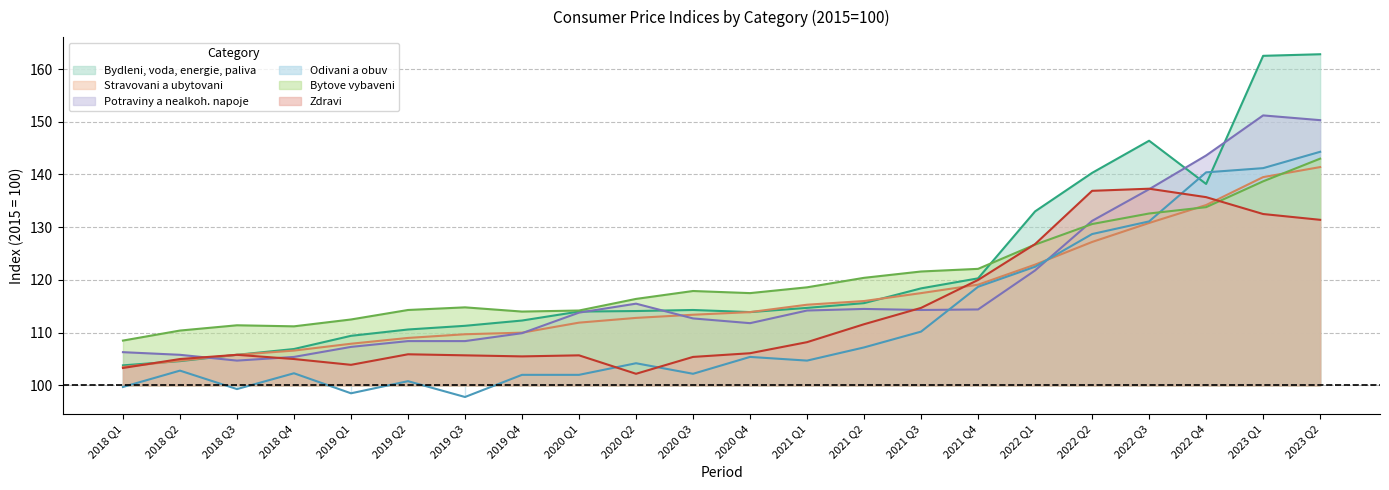

What position from the left is 2018 Q1?

1